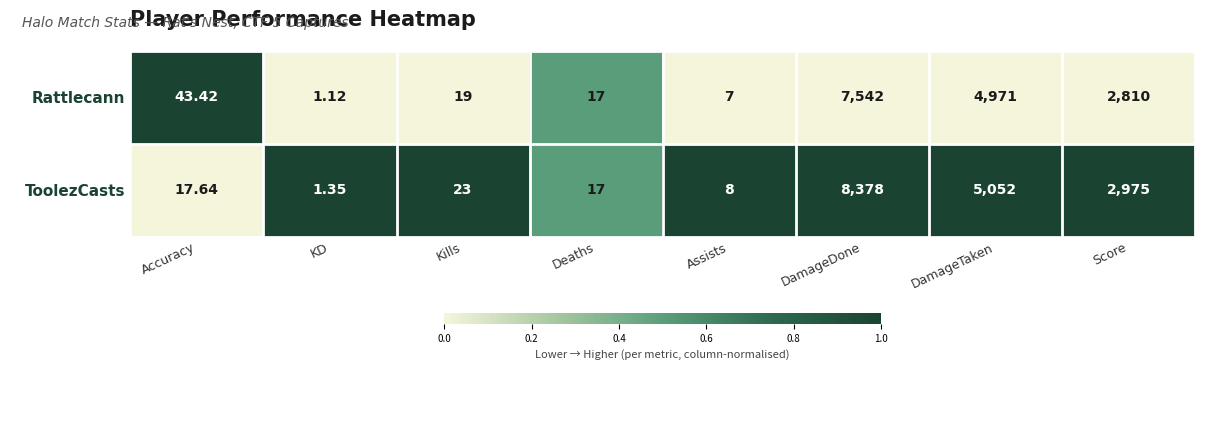

At which label does Rattlecann first exceed 43?

Accuracy